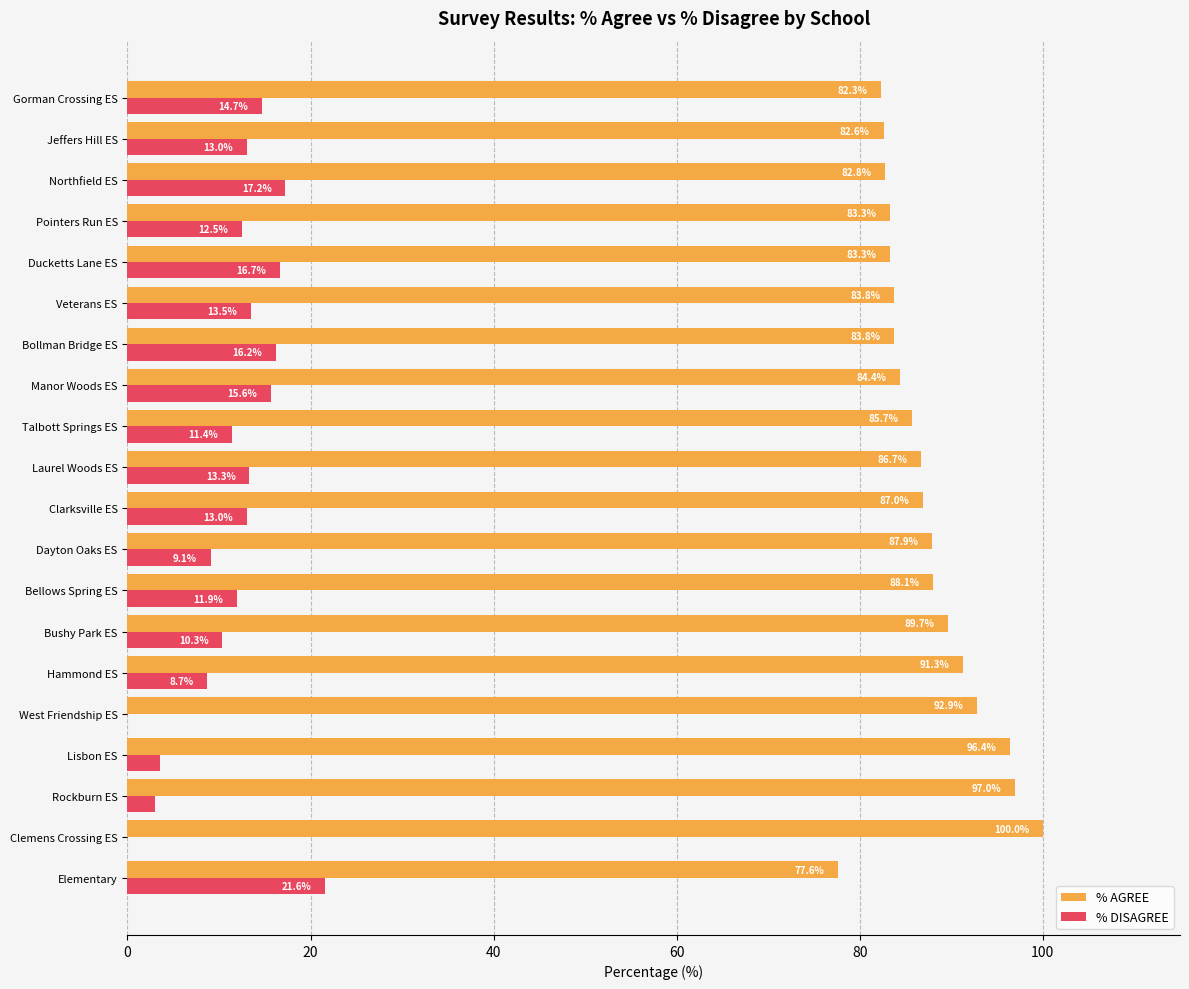

Between Talbott Springs ES and Veterans ES, which series saw the biggest shift?

% DISAGREE